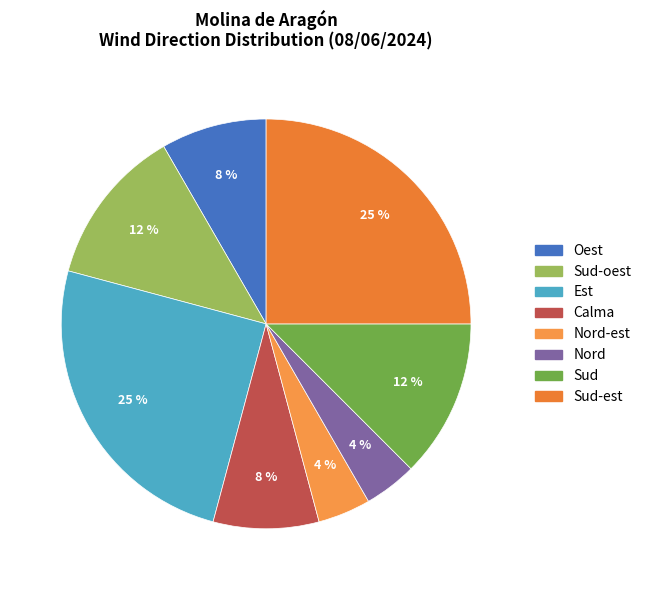

How many segments does this pie chart have?

8